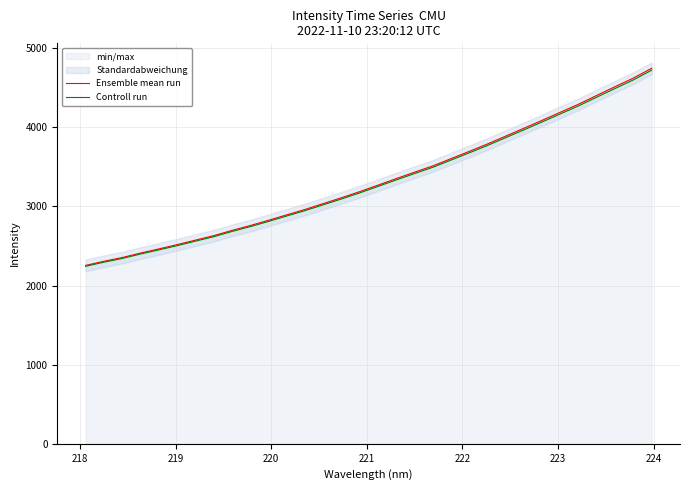

Reading left to right, transcribe all the data shown in this chart.

Ensemble mean run: 2255.2	2307.1	2354.4	2410.5	2463.1	2517.0	2574.1	2630.5	2696.8	2758.6	2824.6	2893.8	2961.9	3036.1	3110.2	3187.5	3269.6	3352.1	3433.2	3512.4	3604.4	3696.3	3790.4	3889.6	3989.3	4089.6	4191.9	4294.0	4405.3	4515.2	4623.5	4747.0
Controll run: 2243.9	2295.5	2342.6	2398.5	2450.7	2504.4	2561.2	2617.3	2683.3	2744.8	2810.5	2879.3	2947.1	3020.9	3094.7	3171.6	3253.2	3335.4	3416.0	3494.9	3586.4	3677.8	3771.4	3870.1	3969.4	4069.2	4170.9	4272.5	4383.3	4492.7	4600.4	4723.2